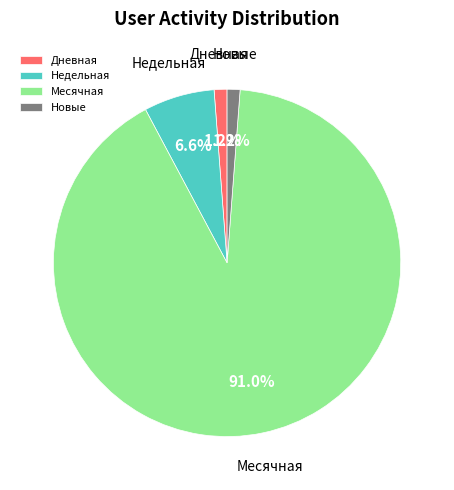

What is the largest slice in the pie chart?

Месячная